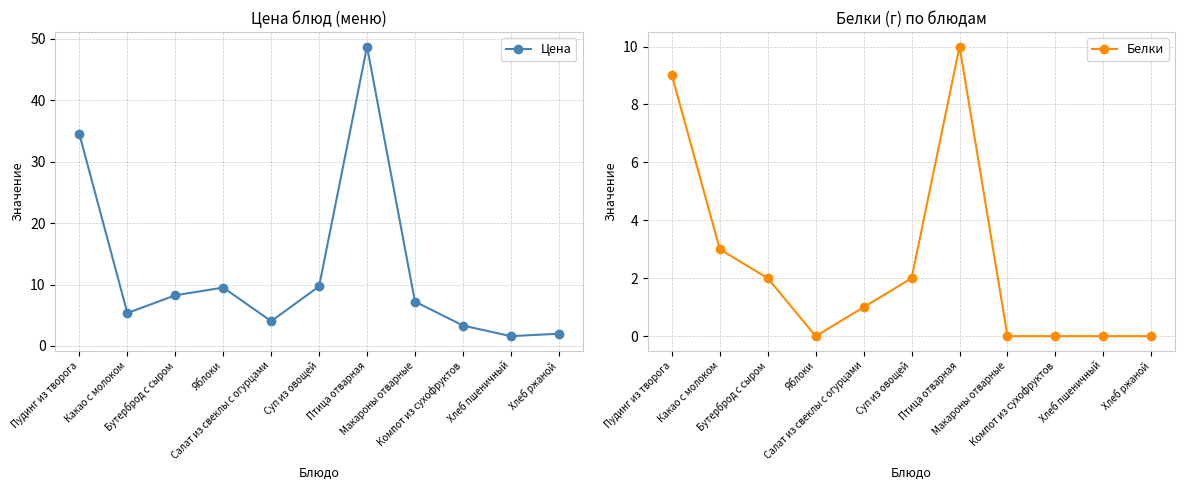

How many positive values does the Белки series have?

6